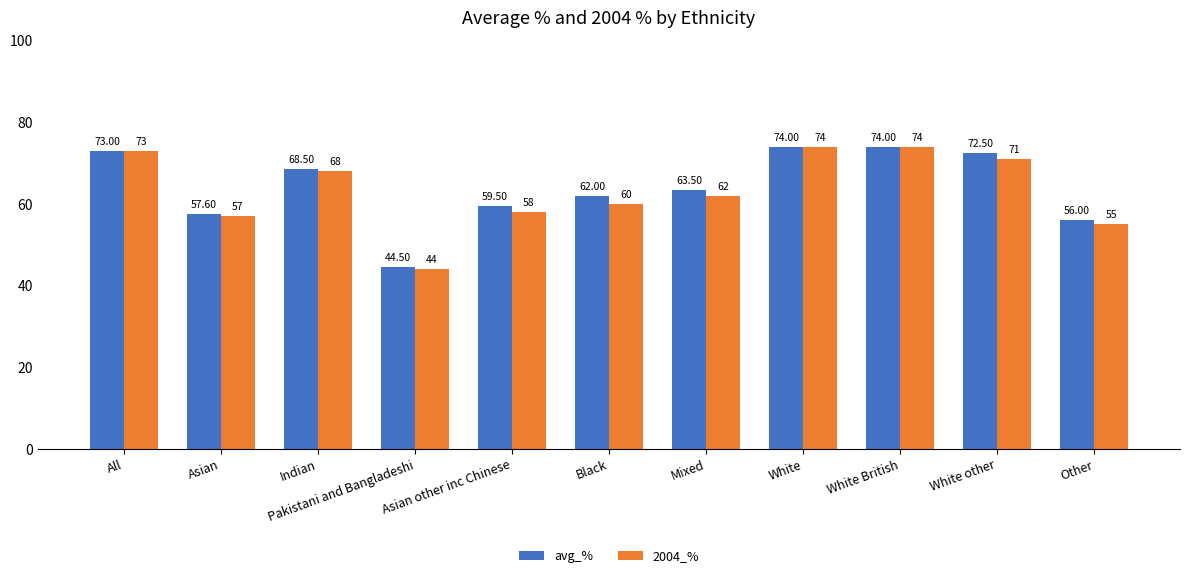

Reading left to right, extract all data points from this chart.

avg_%: 73.0	57.6	68.5	44.5	59.5	62.0	63.5	74.0	74.0	72.5	56.0
2004_%: 73.0	57.0	68.0	44.0	58.0	60.0	62.0	74.0	74.0	71.0	55.0